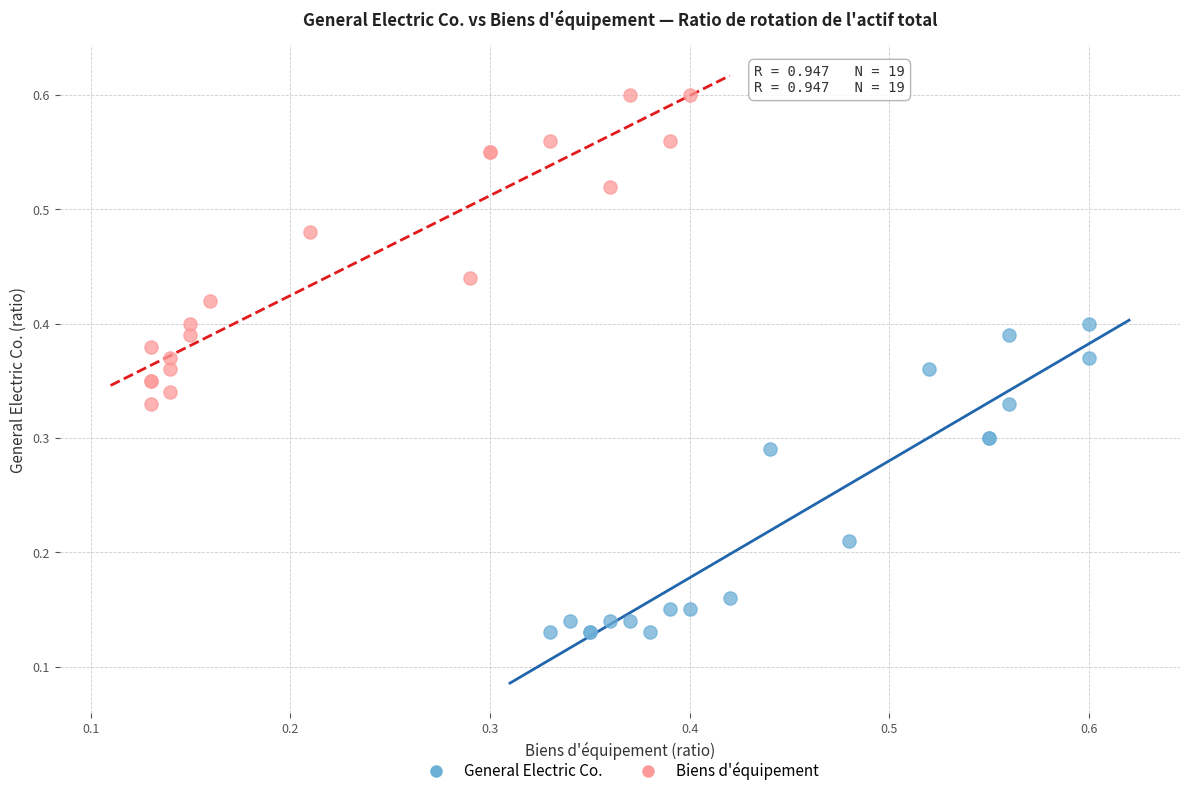

Which series contains the lowest Y value?

General Electric Co.